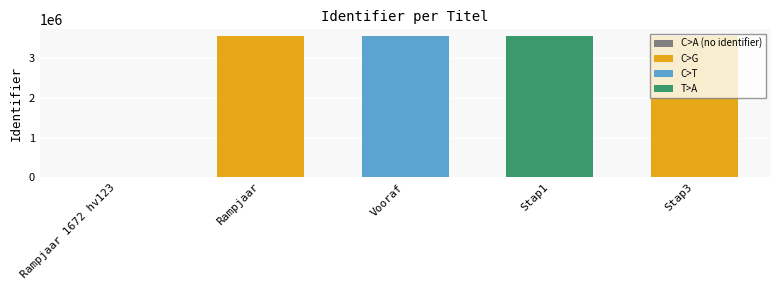

At which label is the value closest to 1776422?

Rampjaar